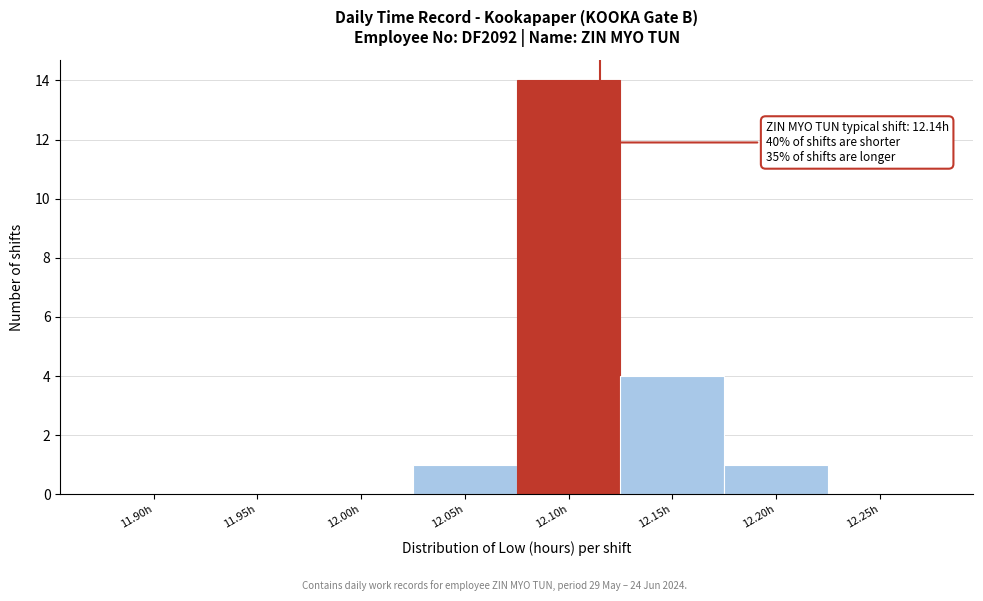

Reading right to left, extract all data points from this chart.

12.25h=0	12.20h=1	12.15h=4	12.10h=14	12.05h=1	12.00h=0	11.95h=0	11.90h=0